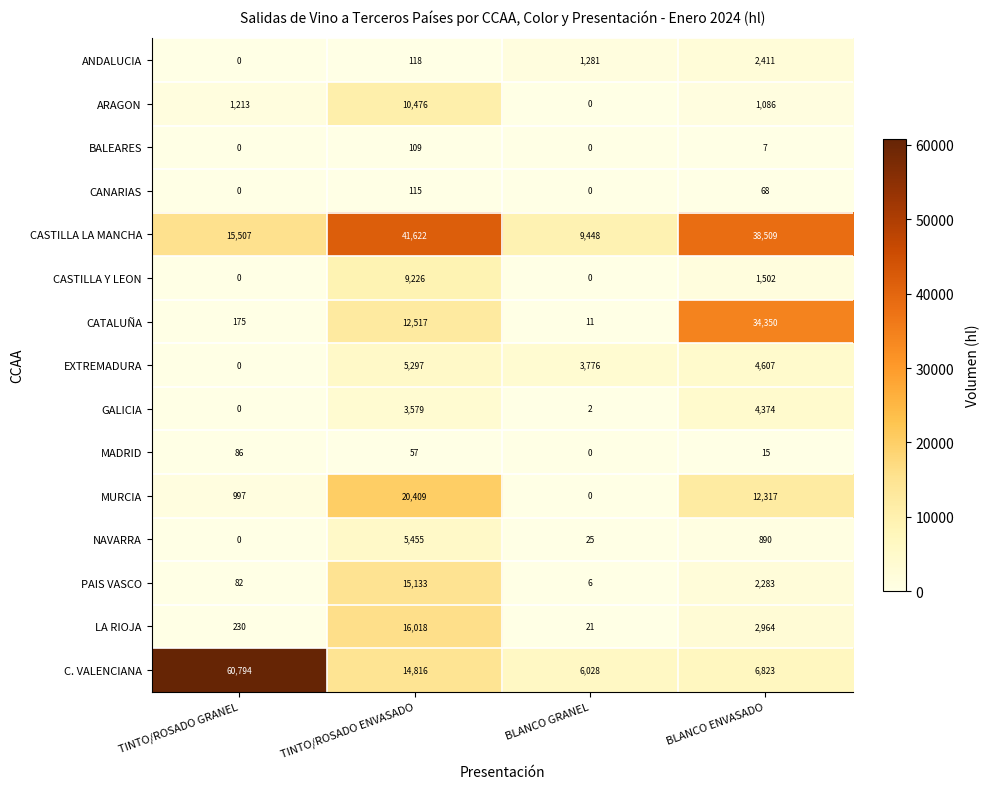

What is the greatest value displayed?

60794